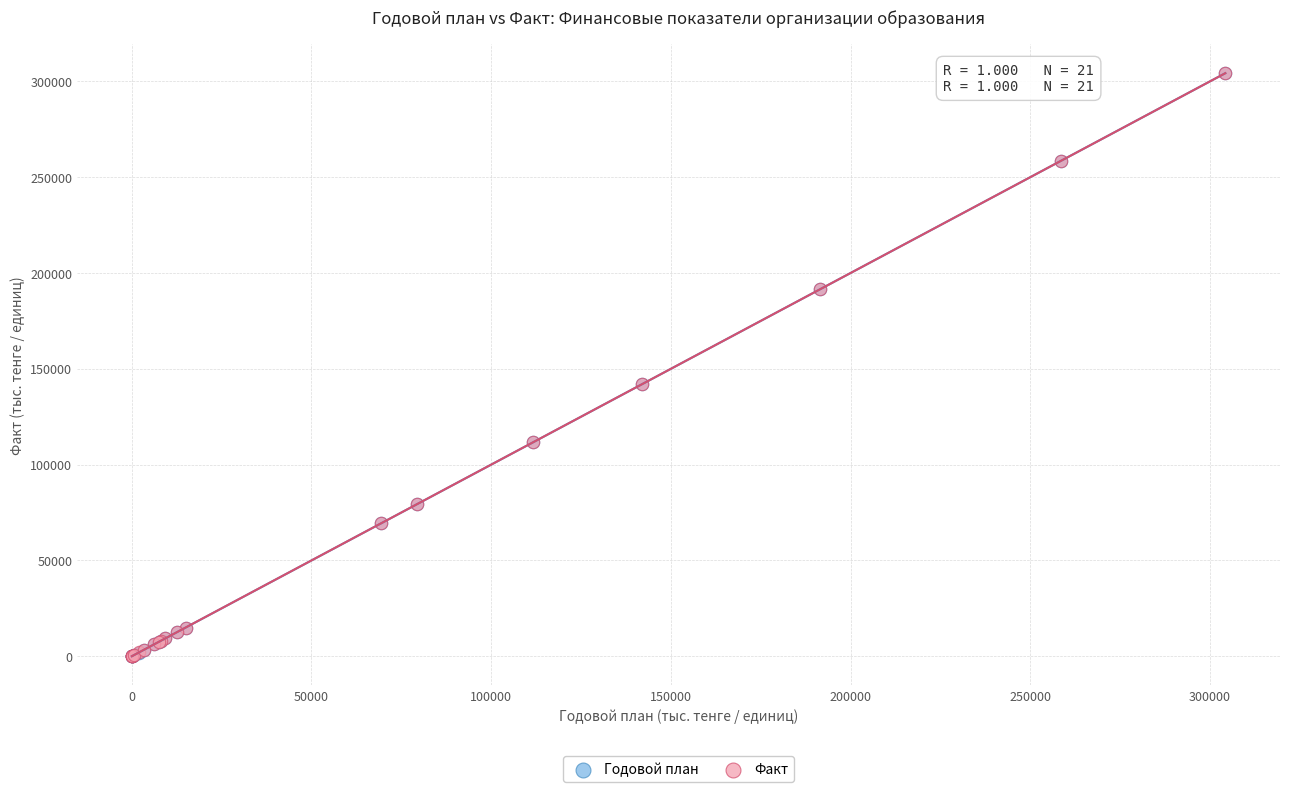

What are all the series names shown in the legend?

Годовой план, Факт